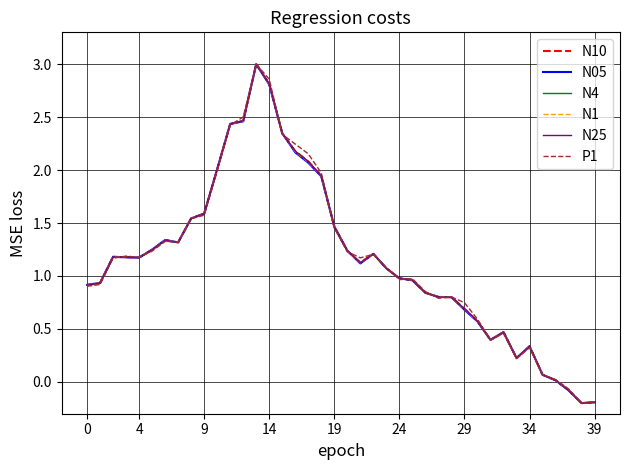

What are all the series names shown in the legend?

N10, N05, N4, N1, N25, P1